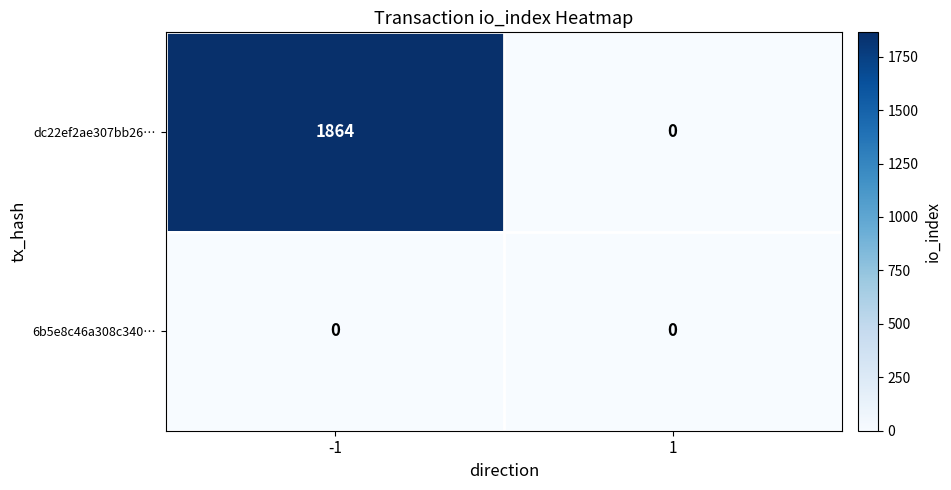

At which category is the sum across all series the highest?

-1